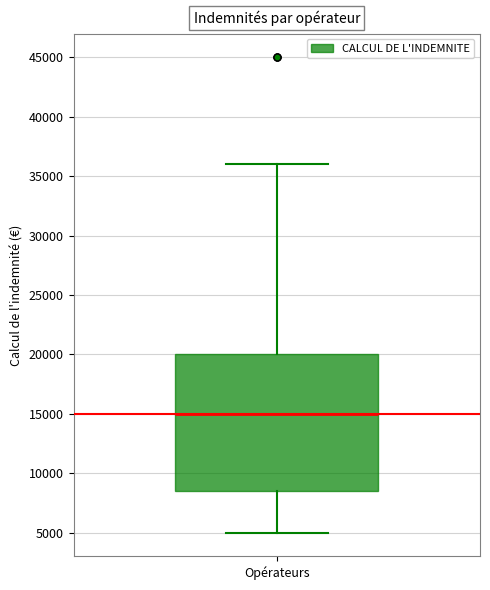

Read this box plot against the y-axis: the position of the median line, the range covered by the box, and the ends of both whiskers. The values are not printed on the chart, so give them approximately, as read against the axis.

median 15000, box 8500 to 20000, whiskers 5000 to 36000